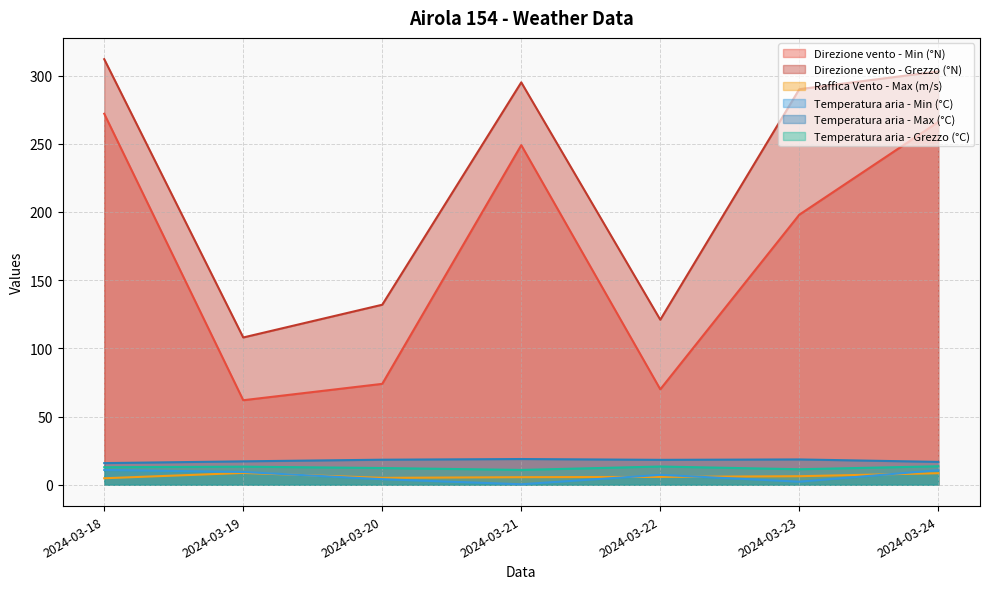

Where is the first local minimum for Direzione vento - Grezzo (°N)?

2024-03-19